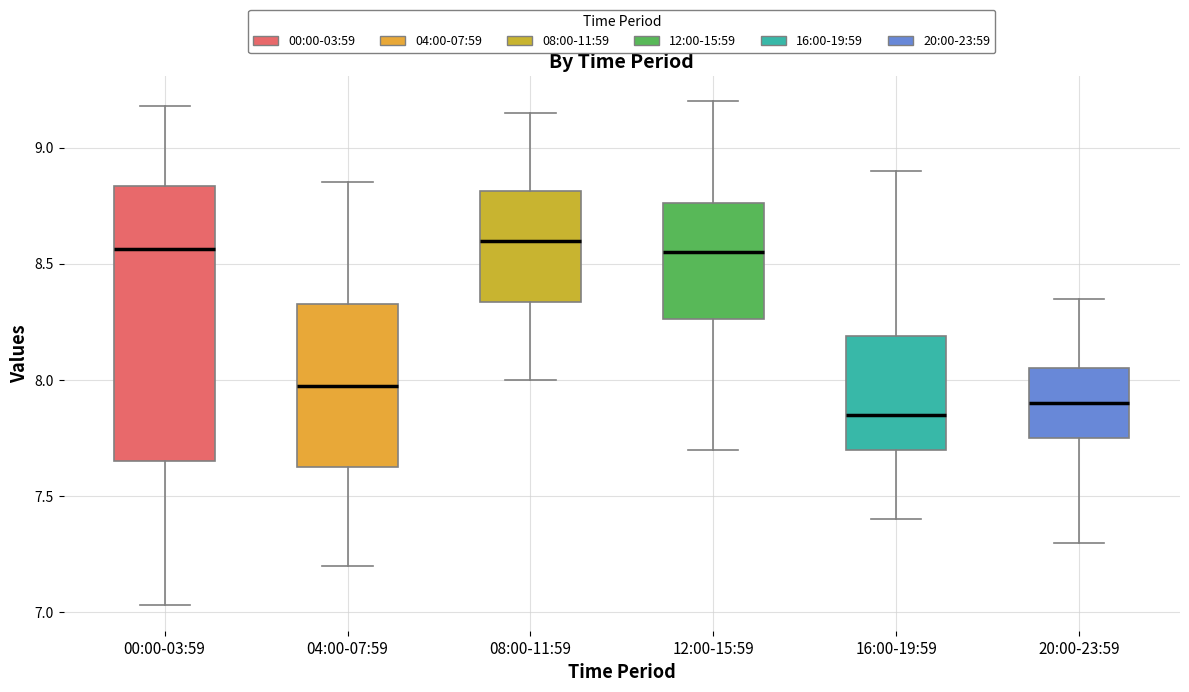

Where does the median line of the box for 12:00-15:59 sit on the y-axis? The values are not printed on the chart, so give them approximately, as read against the axis.

8.55